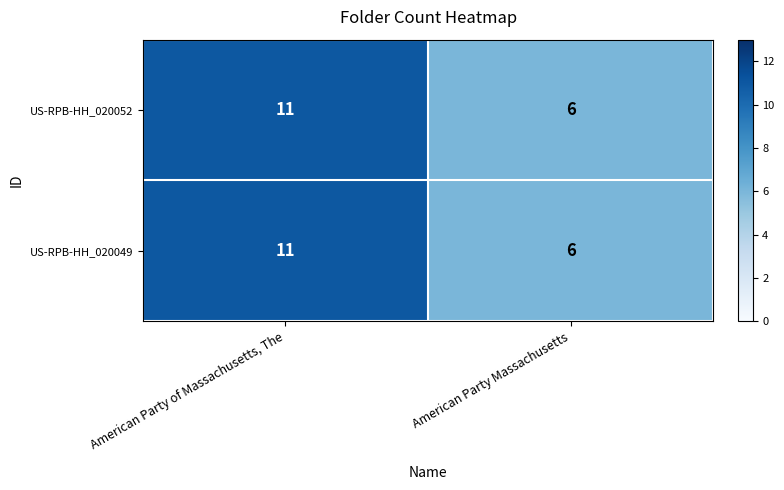

What is the approximate value of US-RPB-HH_020052 at American Party Massachusetts?

6